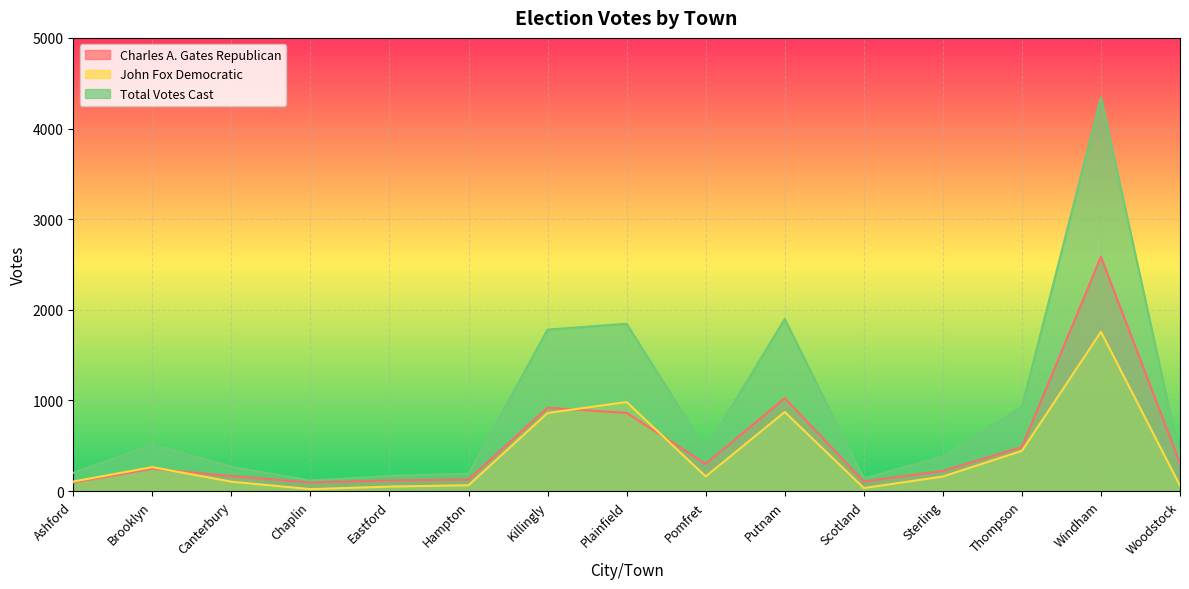

What is the lowest value of the Total Votes Cast series?

118